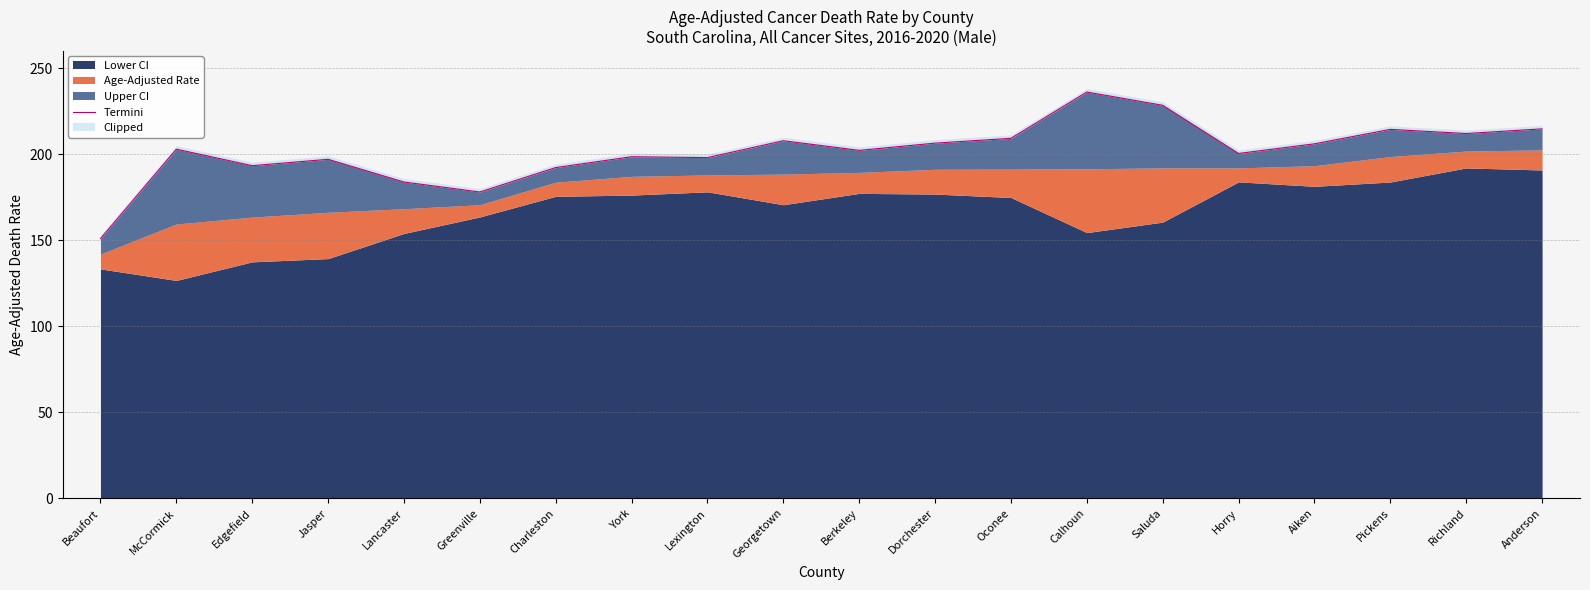

At which label is the value closest to 193?

Edgefield